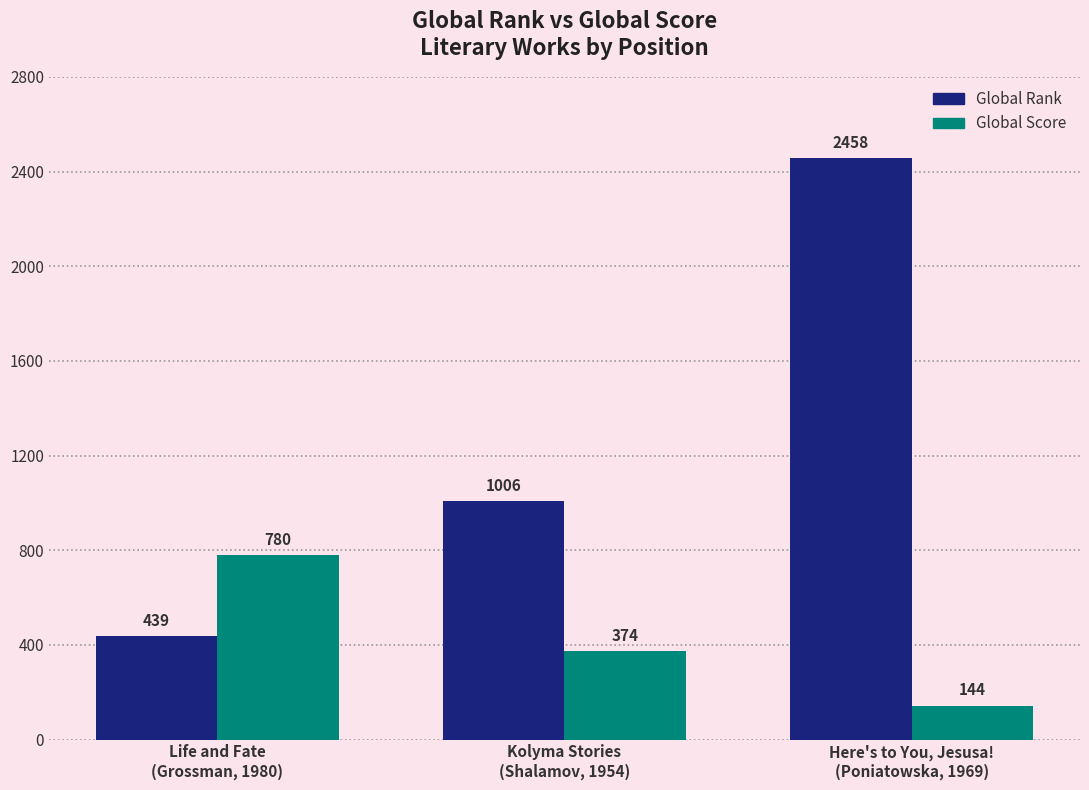

At Here's to You, Jesusa!
(Poniatowska, 1969), list the series in order from smallest to largest.

Global Score, Global Rank